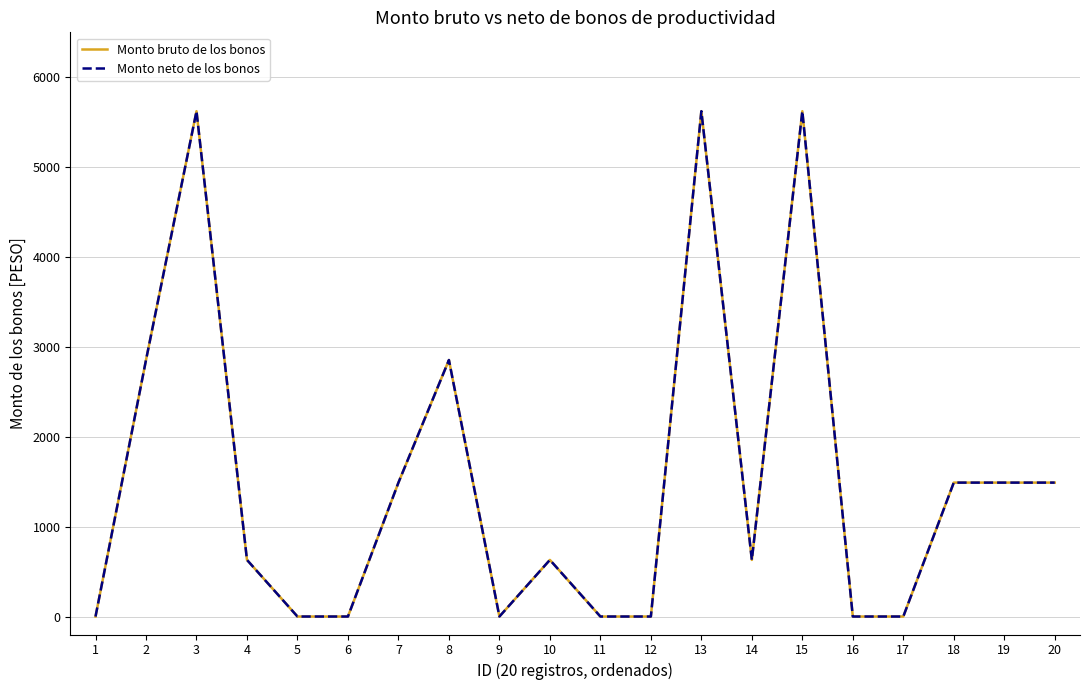

Where is Monto bruto de los bonos nearest to the value 2811?

2